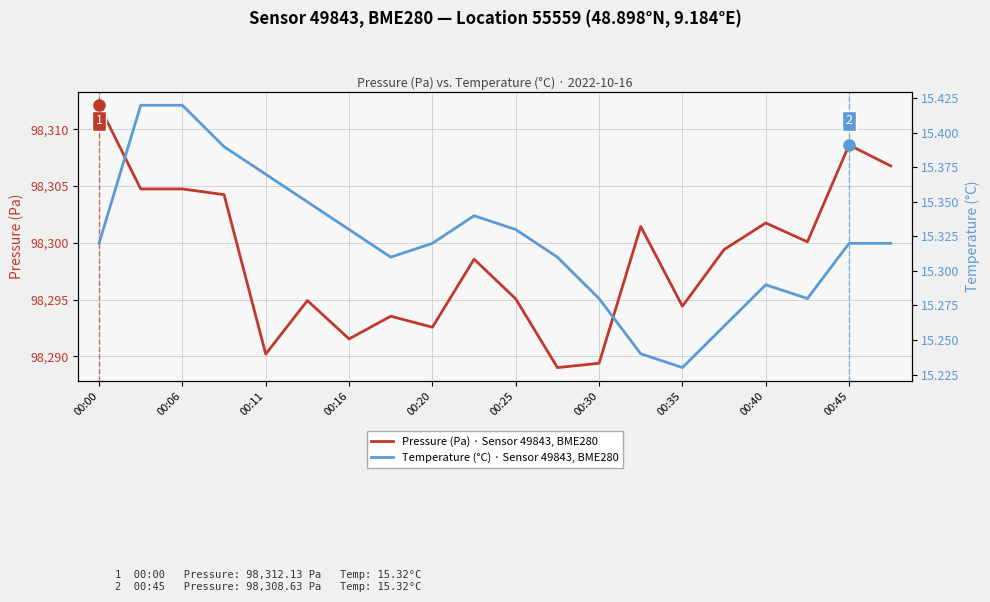

True or false: Pressure (Pa) · Sensor 49843, BME280 and Temperature (°C) · Sensor 49843, BME280 cross at least once.

False